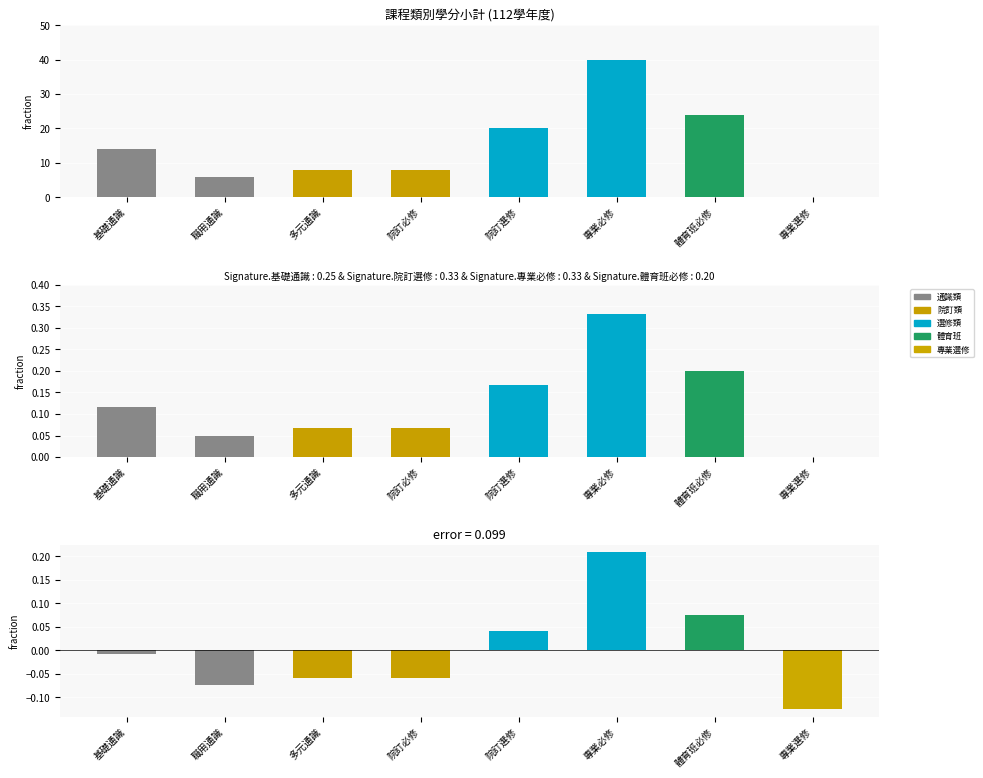

Reading left to right, what are all the values shown in this chart?

學分小計: 基礎通識=14.0	職用通識=6.0	多元通識=8.0	院訂必修=8.0	院訂選修=20.0	專業必修=40.0	體育班必修=24.0	專業選修=0.0
正規化學分: 基礎通識=0.1	職用通識=0.1	多元通識=0.1	院訂必修=0.1	院訂選修=0.2	專業必修=0.3	體育班必修=0.2	專業選修=0.0
差異值: 基礎通識=-0.0	職用通識=-0.1	多元通識=-0.1	院訂必修=-0.1	院訂選修=0.0	專業必修=0.2	體育班必修=0.1	專業選修=-0.1